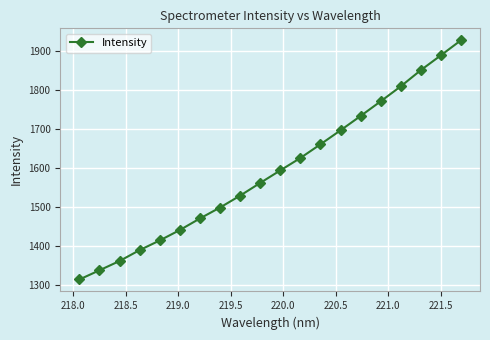

True or false: there are more than 1 points higher than both neighbors.

False